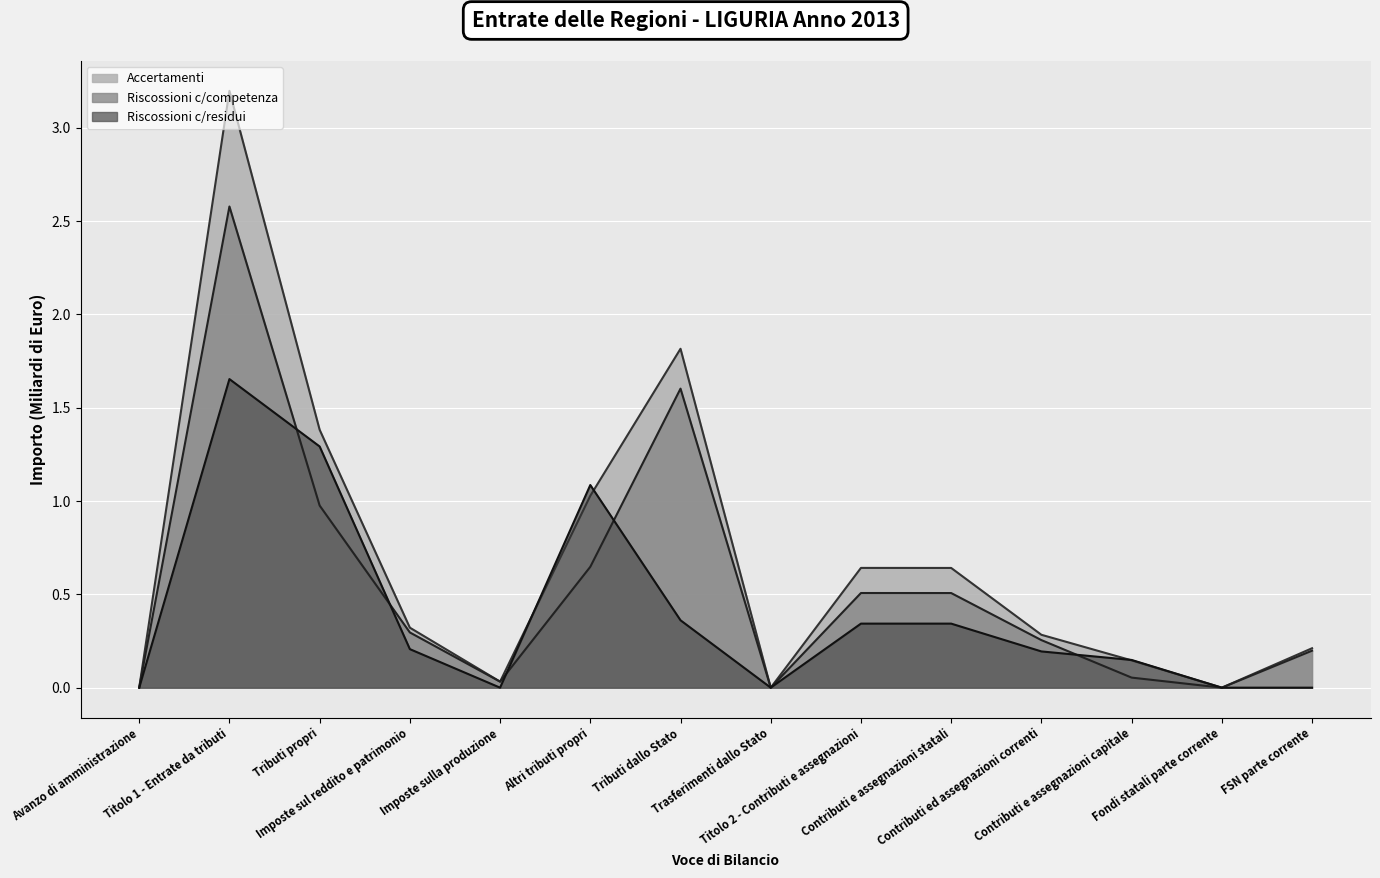

What is the maximum value for Accertamenti?

3.2